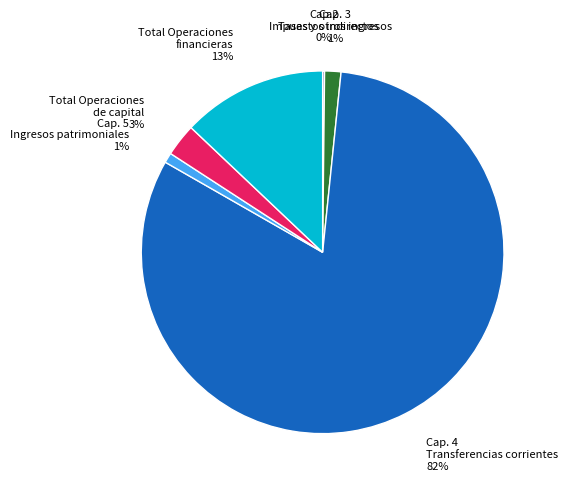

Is the sum of Cap. 4 Transferencias corrientes and Total Operaciones financieras greater than half?

Yes